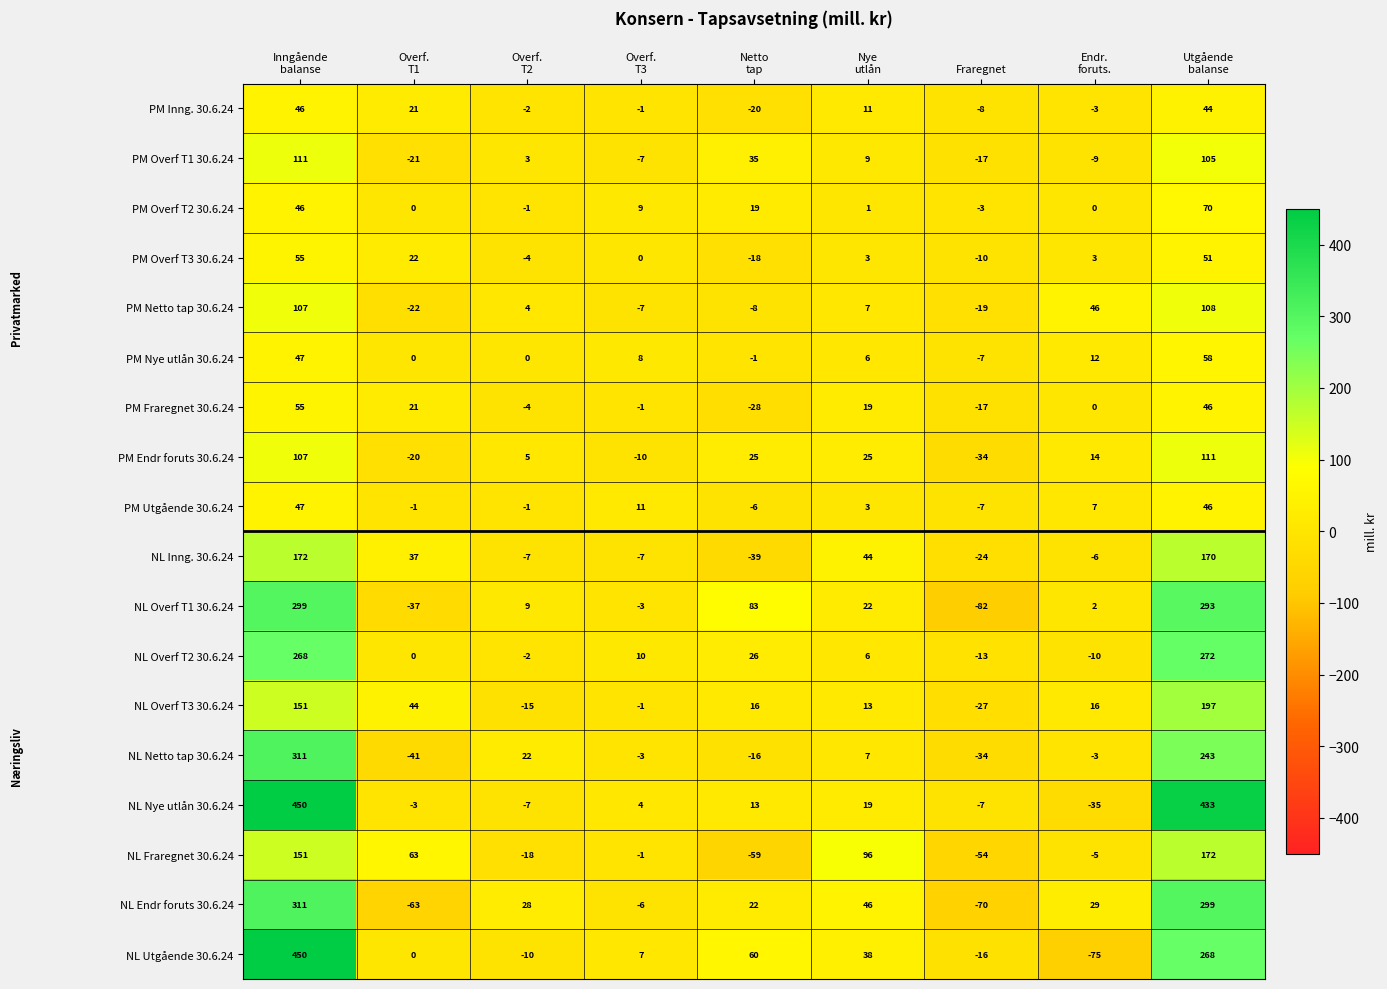

Which series has the largest range (max minus min)?

NL Utgående 30.6.24